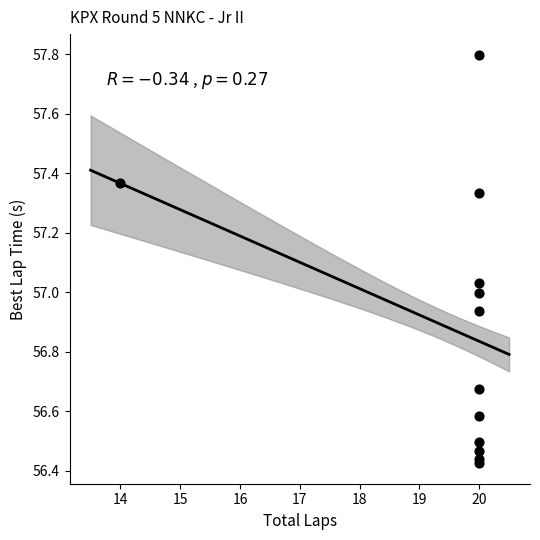

What is the range of Y values (max minus min)?

1.4